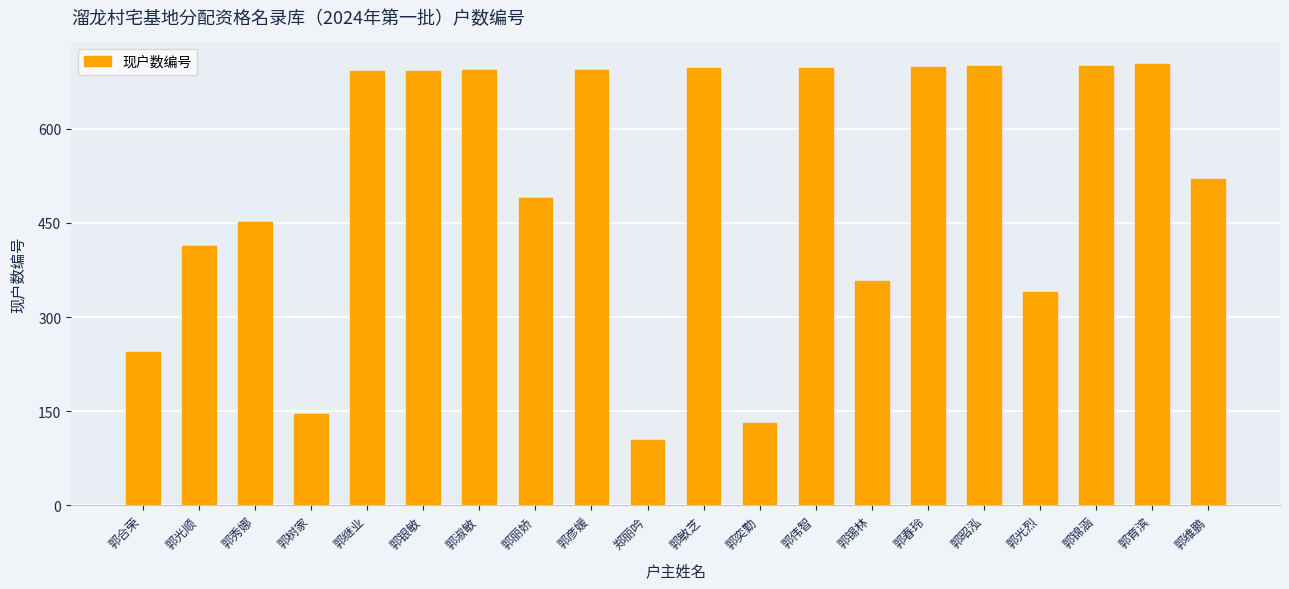

What is the smallest value displayed?

104